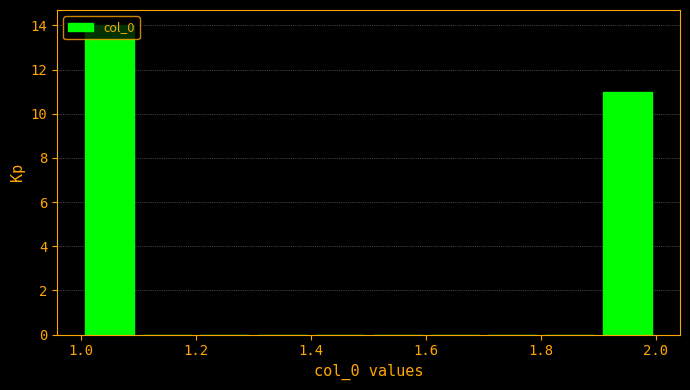

Reading left to right, transcribe this chart: for each bar, give the range it covers on the x-axis and its height. The values are not printed on the chart, so give them approximately, as read against the axis.

1.0 to 1.1: 14
1.1 to 1.2: 0
1.2 to 1.3: 0
1.3 to 1.4: 0
1.4 to 1.5: 0
1.5 to 1.6: 0
1.6 to 1.7: 0
1.7 to 1.8: 0
1.8 to 1.9: 0
1.9 to 2.0: 11